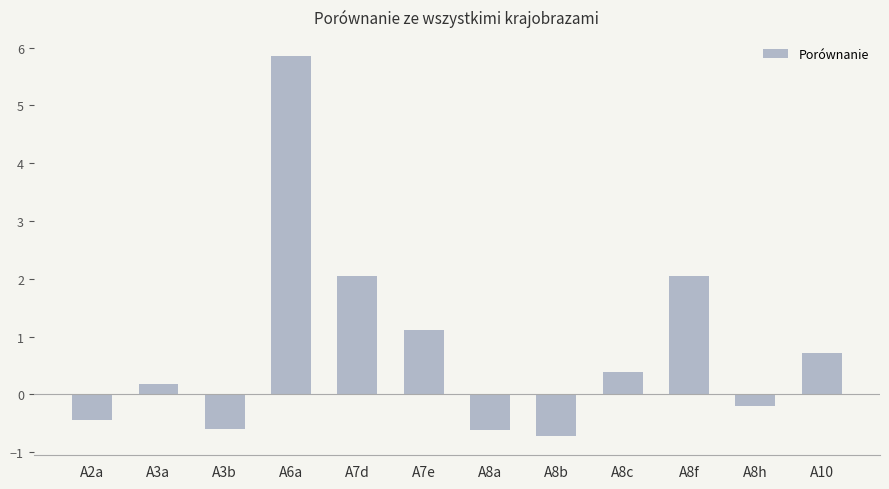

What is the label of the 9th bar from the left?

A8c